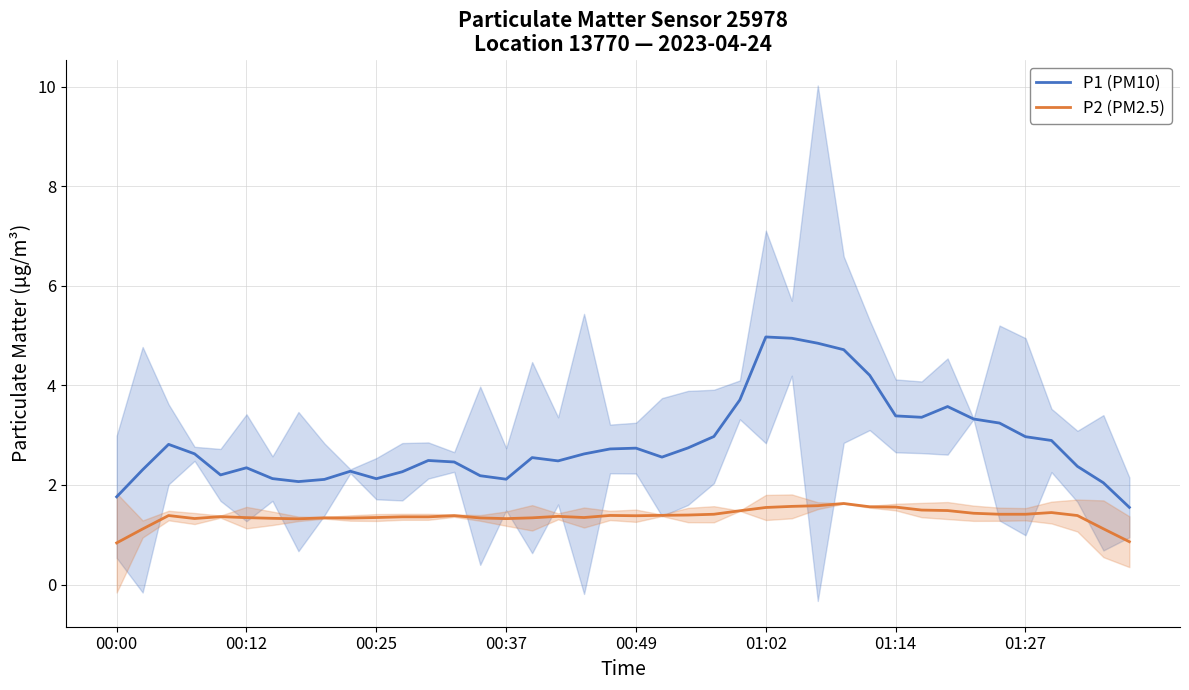

Reading left to right, list all the values displayed in this chart.

P1 (PM10): 1.8	2.3	2.8	2.6	2.2	2.3	2.1	2.1	2.1	2.3	2.1	2.3	2.5	2.5	2.2	2.1	2.5	2.5	2.6	2.7	2.7	2.6	2.7	3.0	3.7	5.0	4.9	4.8	4.7	4.2	3.4	3.4	3.6	3.3	3.2	3.0	2.9	2.4	2.0	1.6
P2 (PM2.5): 0.8	1.1	1.4	1.3	1.4	1.3	1.3	1.3	1.3	1.3	1.3	1.4	1.4	1.4	1.3	1.3	1.3	1.4	1.3	1.4	1.4	1.4	1.4	1.4	1.5	1.5	1.6	1.6	1.6	1.6	1.6	1.5	1.5	1.4	1.4	1.4	1.4	1.4	1.1	0.9